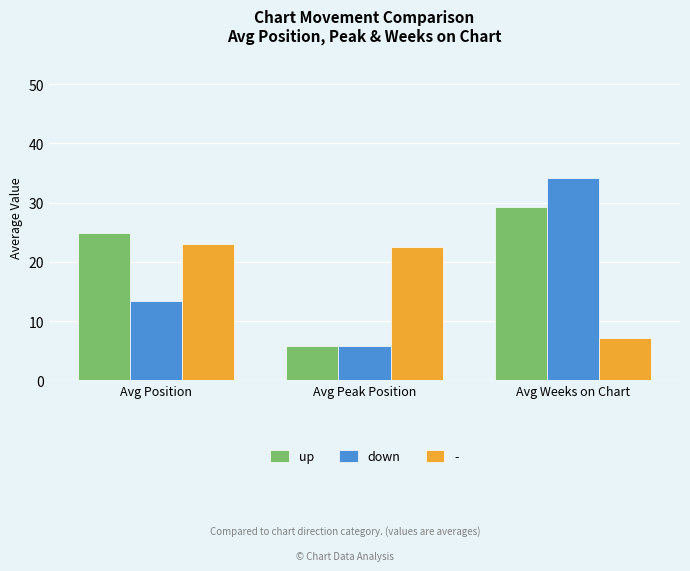

True or false: up has a value of 5.8 at Avg Peak Position.

True